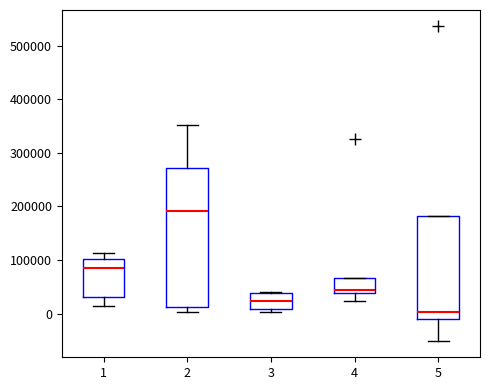

Where does the median line of the box at x = 3 sit on the y-axis? The values are not printed on the chart, so give them approximately, as read against the axis.

20000